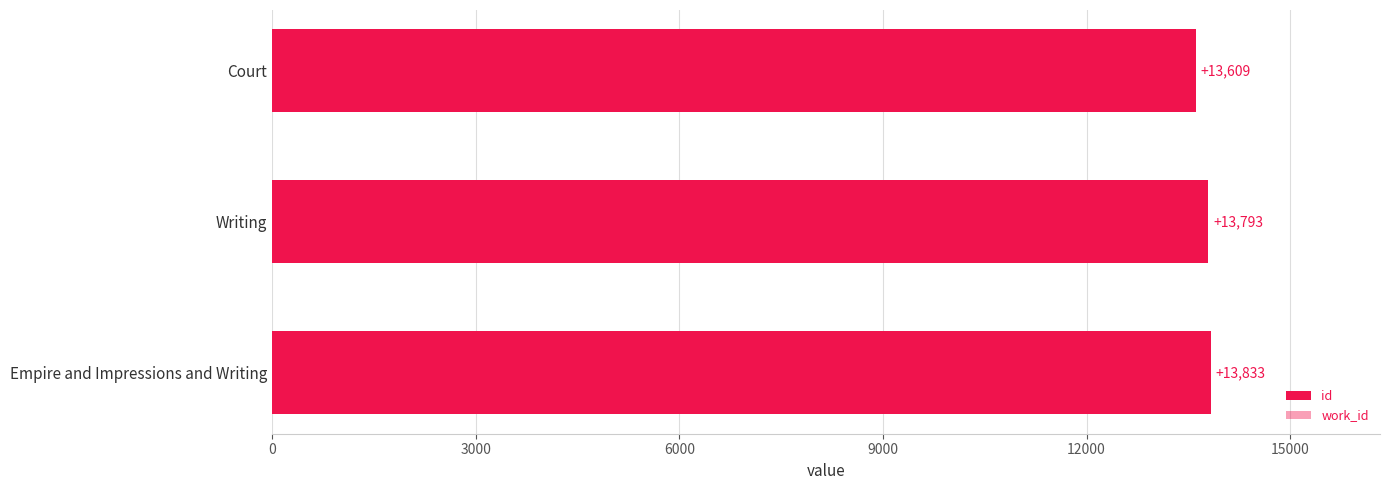

What is the lowest value of the work_id series?

5070